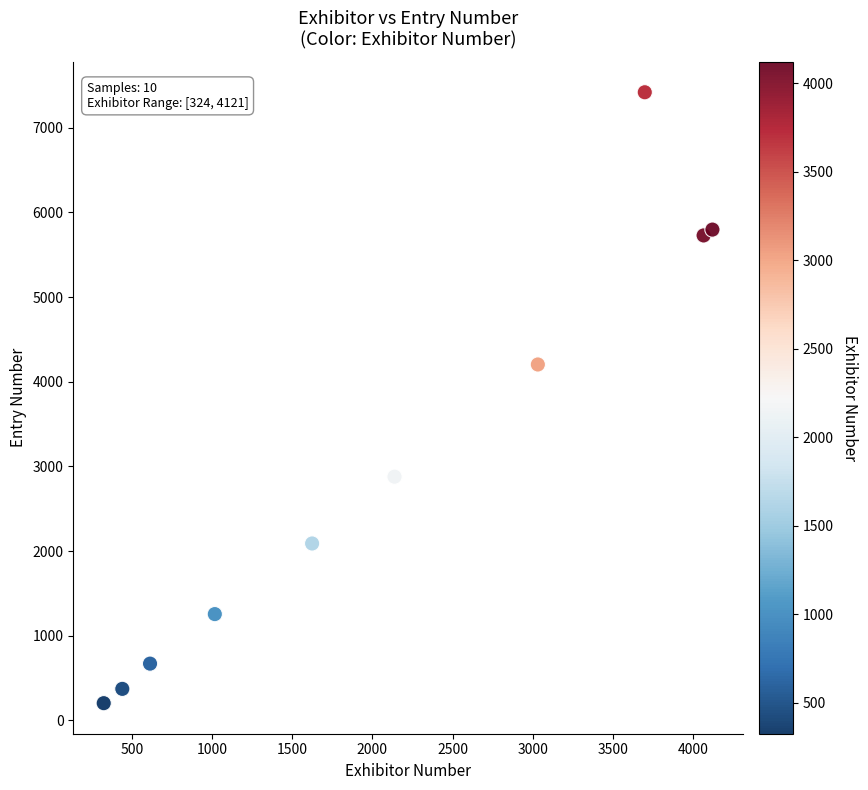

What is the average Y value?

3062